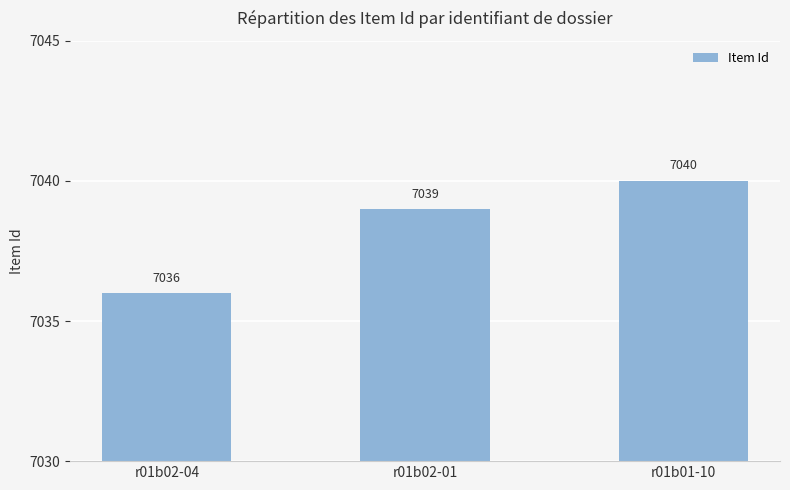

List the labels in order of value, largest first.

r01b01-10, r01b02-01, r01b02-04